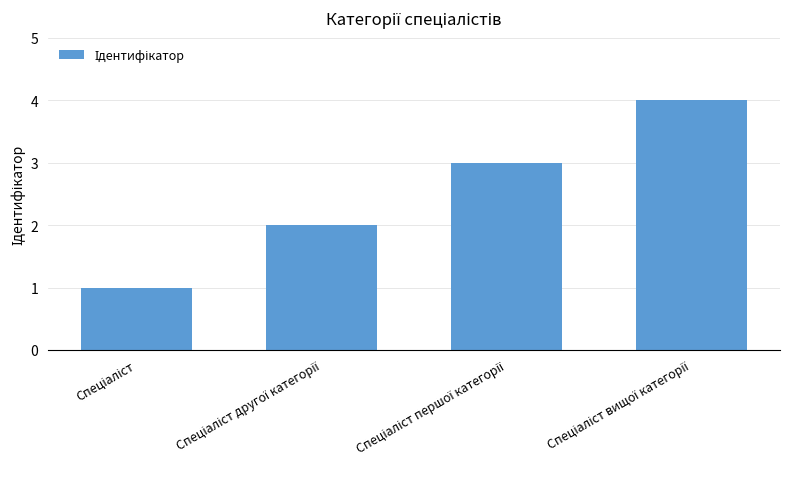

What is the difference between the maximum and second lowest values?

2